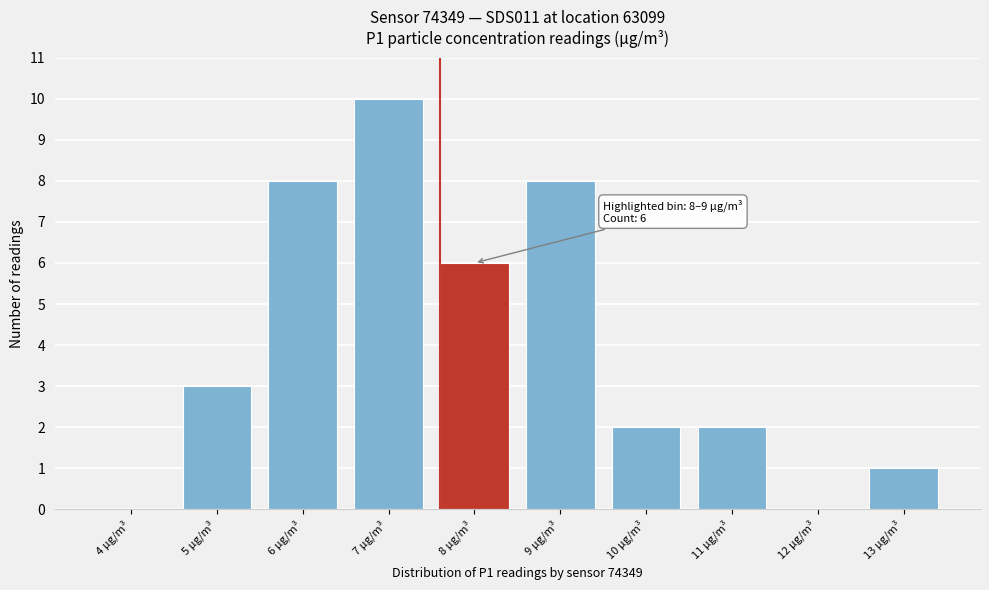

Reading left to right, extract all data points from this chart.

4 µg/m³=0	5 µg/m³=3	6 µg/m³=8	7 µg/m³=10	8 µg/m³=6	9 µg/m³=8	10 µg/m³=2	11 µg/m³=2	12 µg/m³=0	13 µg/m³=1